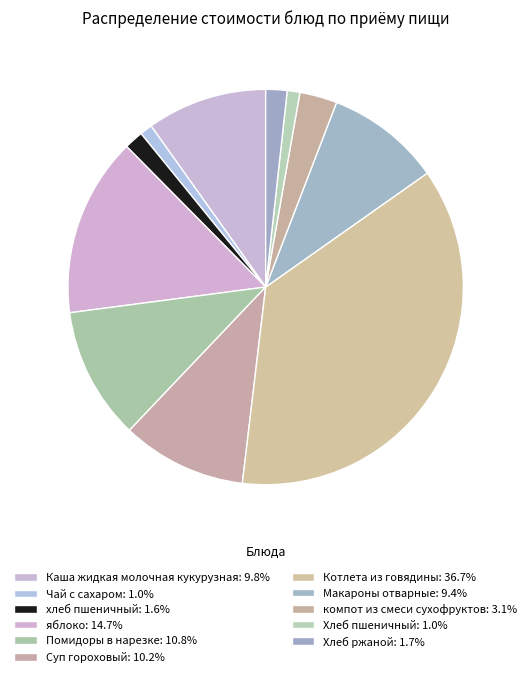

Does Хлеб ржаной represent more than half of the total?

No